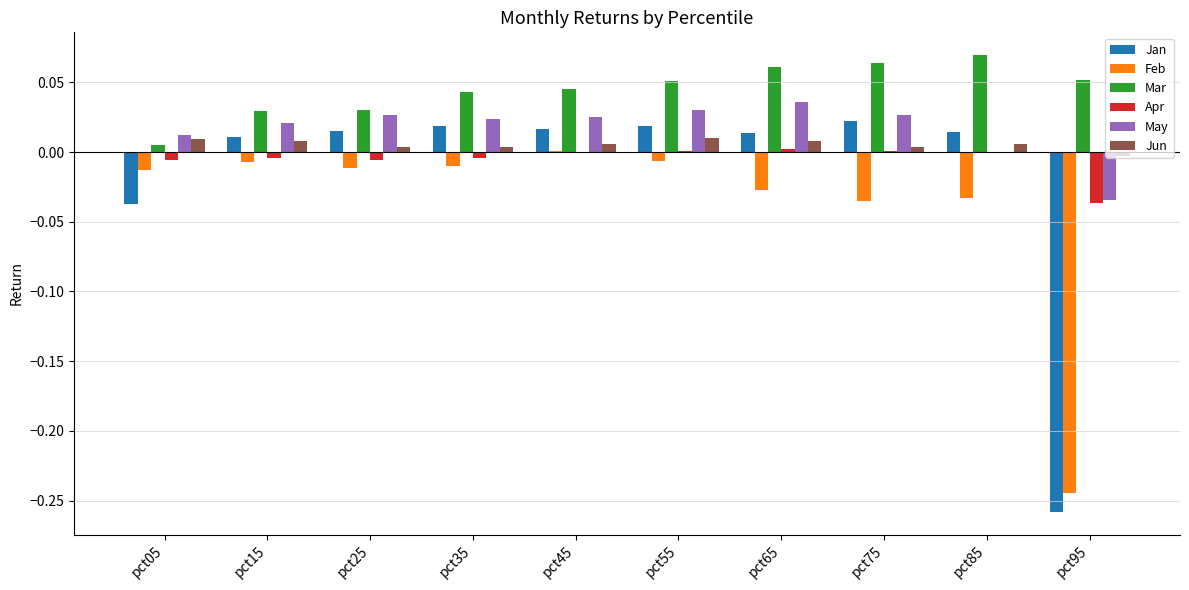

Which label corresponds to the largest value in the chart?

pct85